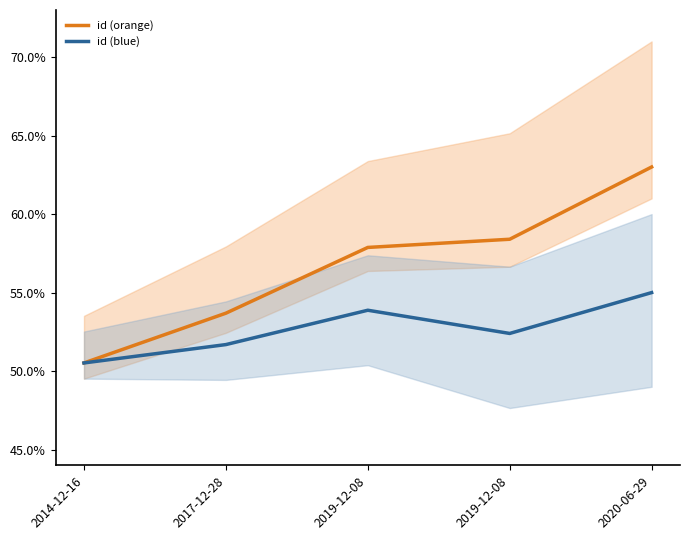

What are all the series names shown in the legend?

id (orange), id (blue)